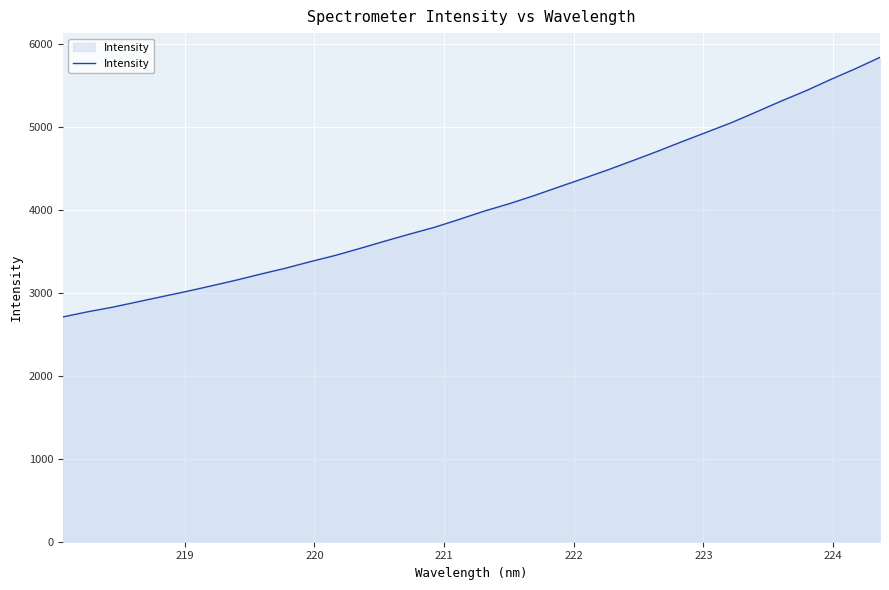

How many lines are shown in the chart?

1